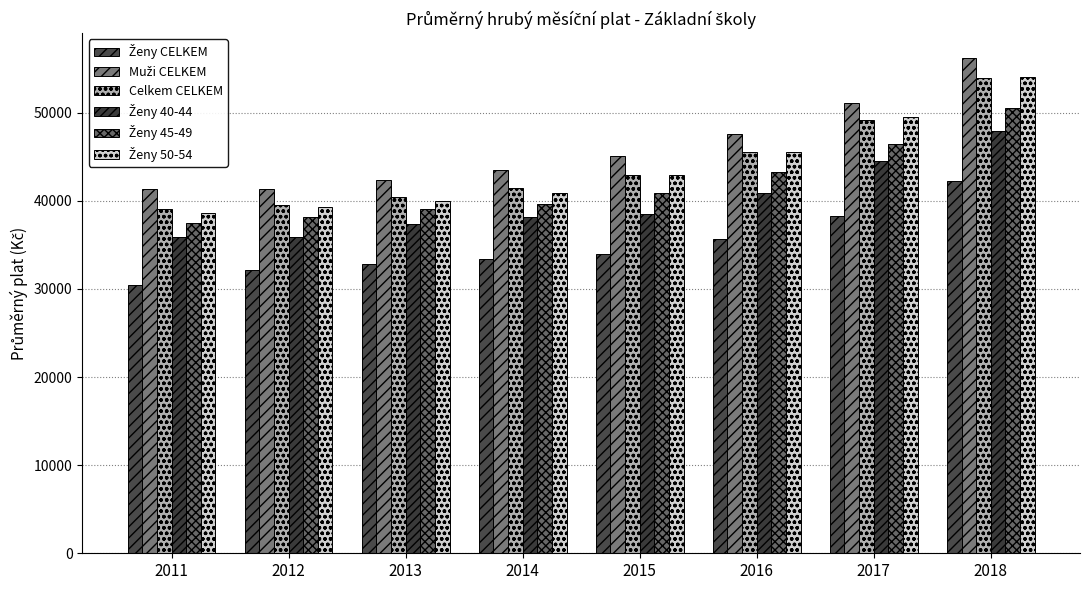

At which category does the chart reach its minimum across all series?

2011